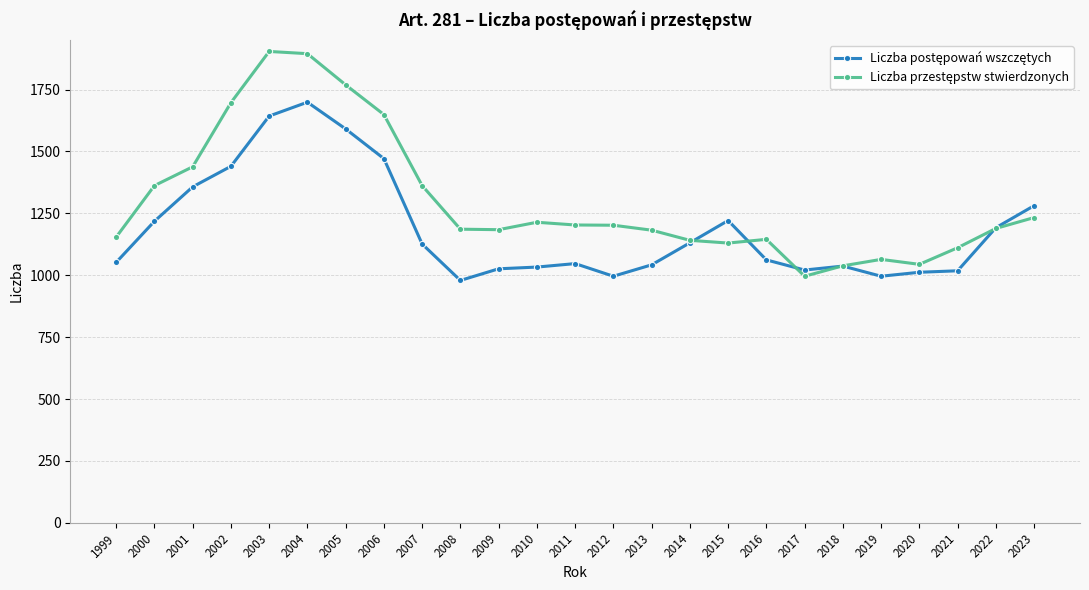

What is the spread (max minus min) of values at 2004?

196